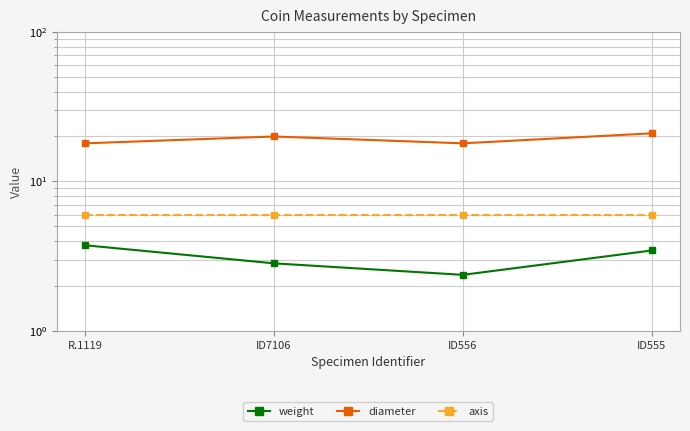

At how many categories does at least one series exceed 5?

4